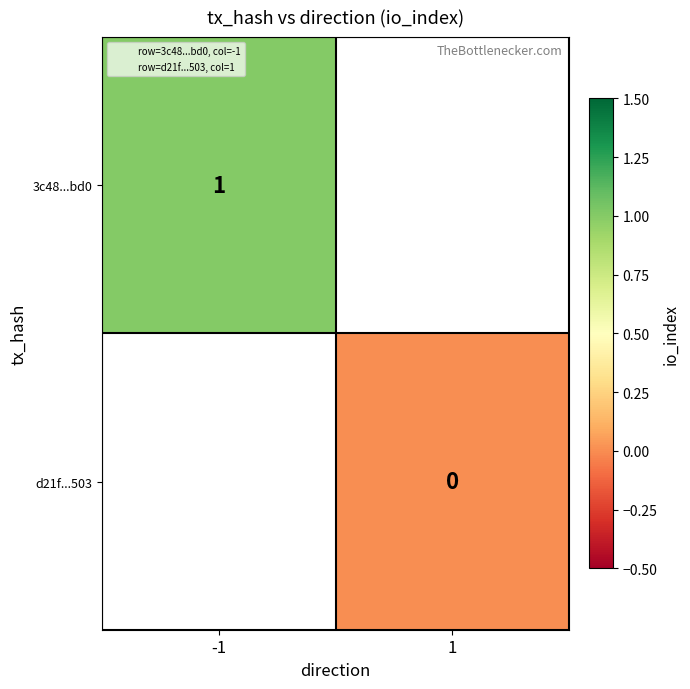

Which label corresponds to the largest value in the chart?

-1